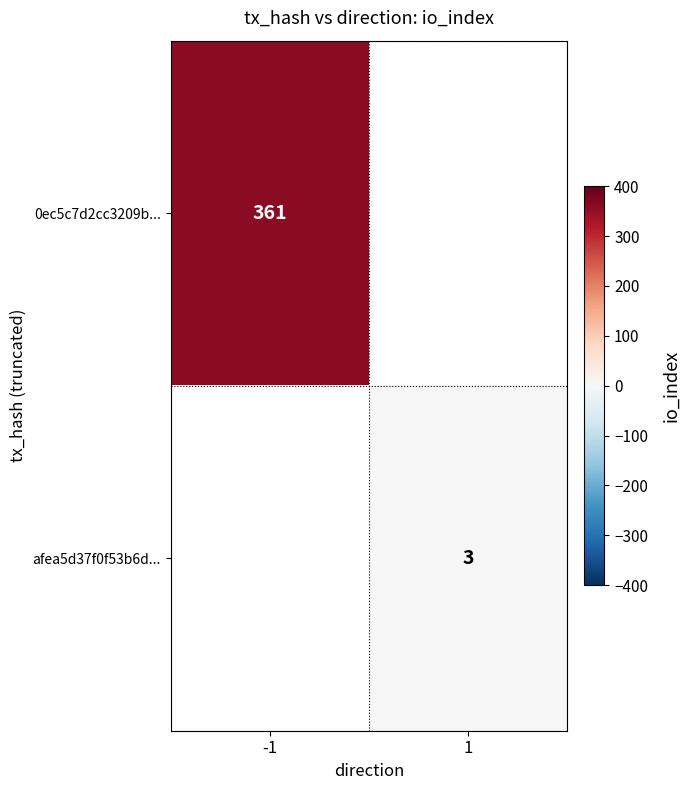

How many series are shown in this chart?

2